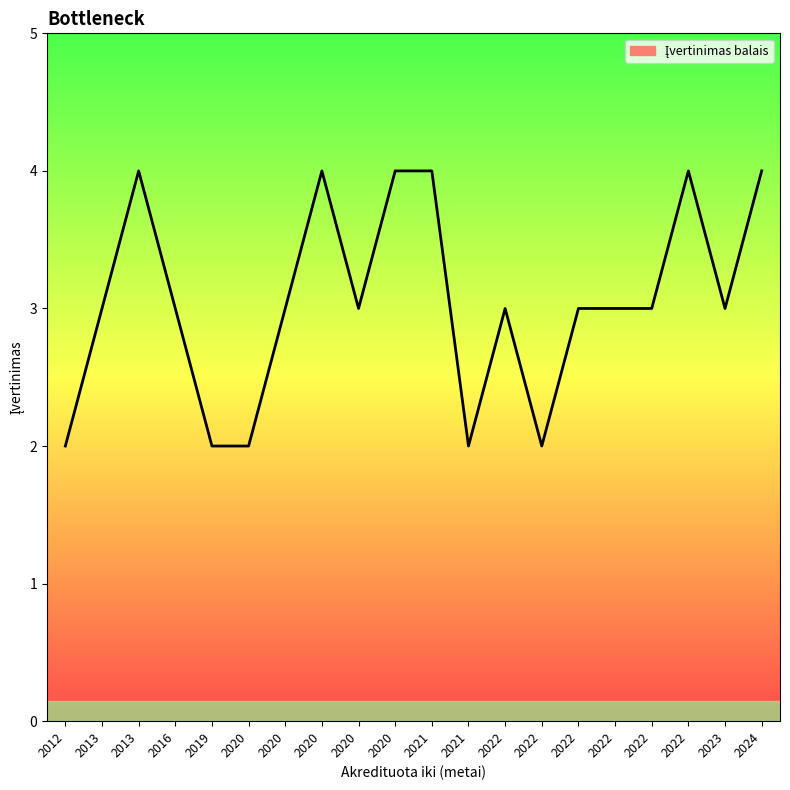

Is this an area chart (filled region under the line)?

Yes